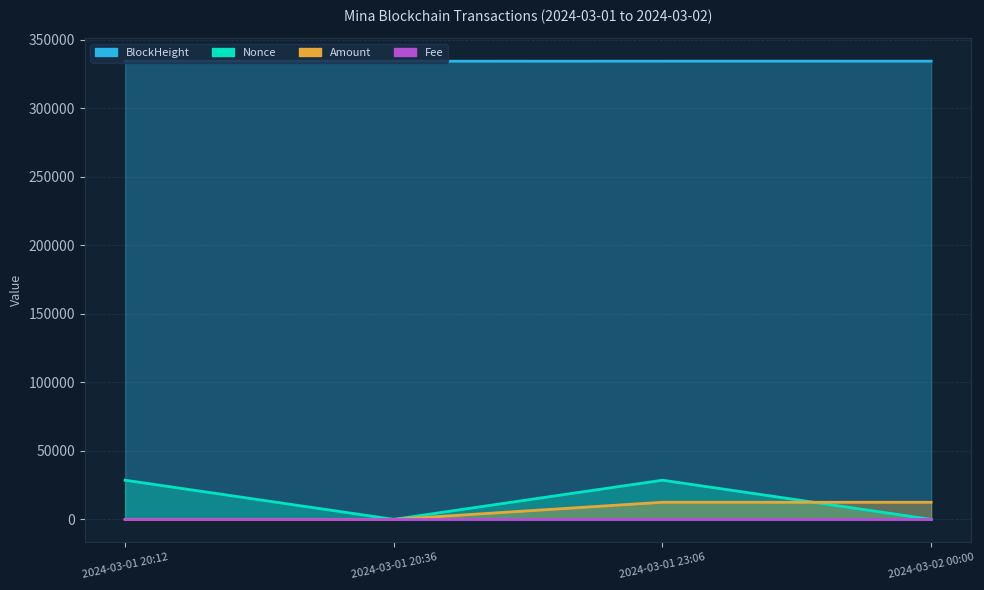

At which category is the sum across all series the highest?

2024-03-01 23:06